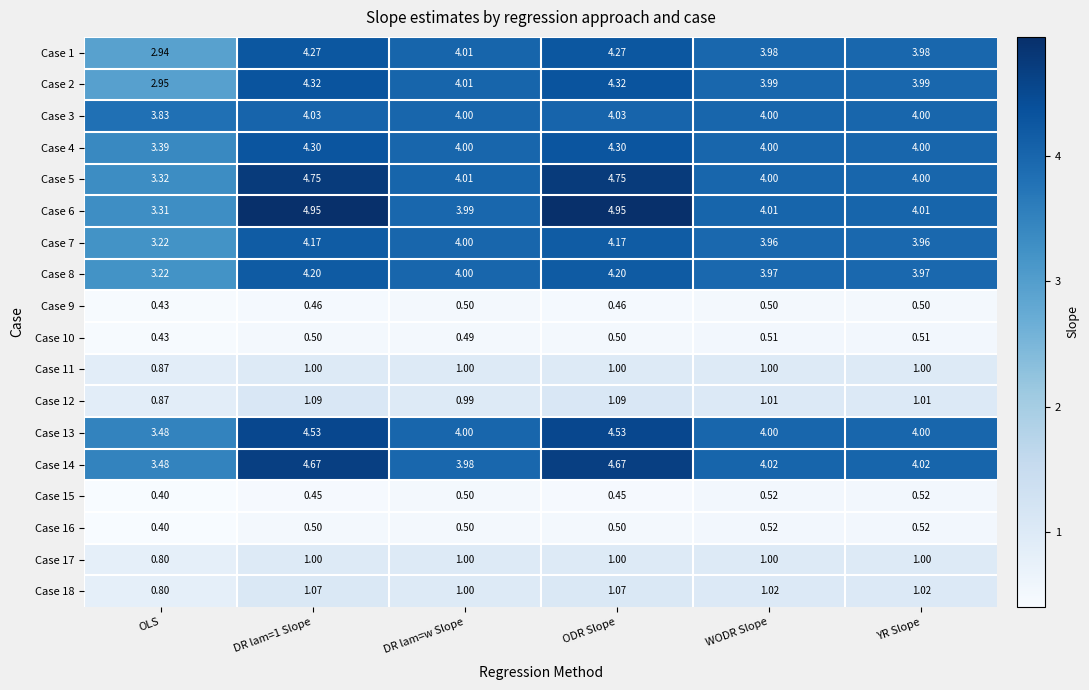

Is the value of Case 16 at DR lam=w Slope greater than the value of Case 9 at ODR Slope?

Yes